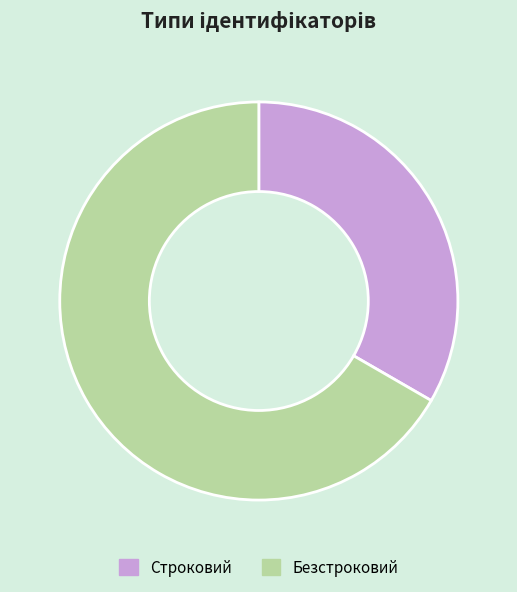

Is the sum of Безстроковий and Строковий greater than half?

Yes